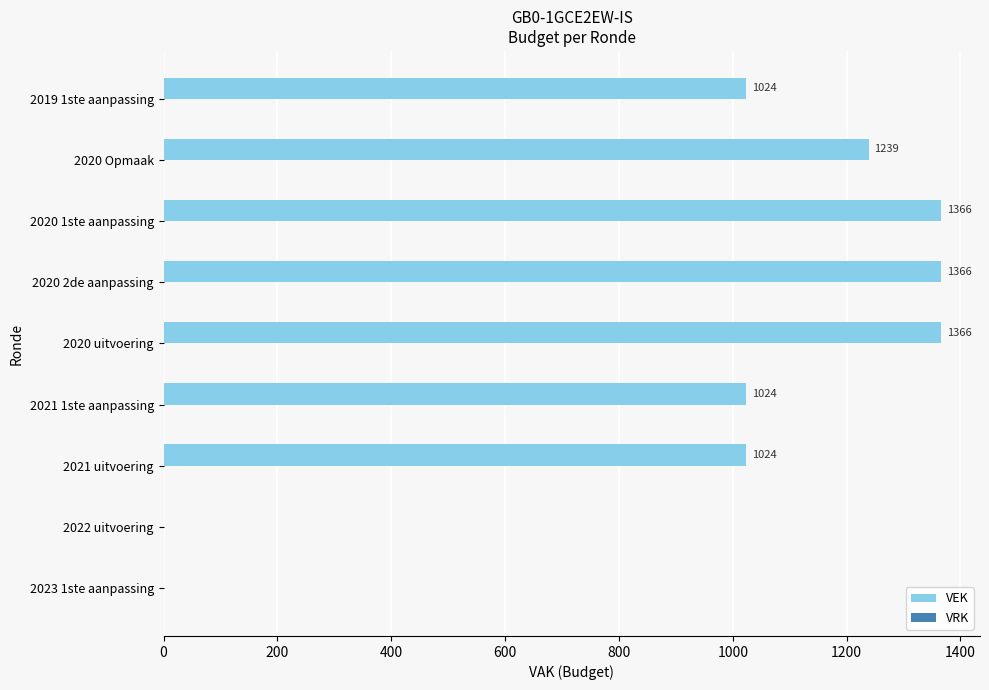

What is the maximum value shown in the chart?

1366